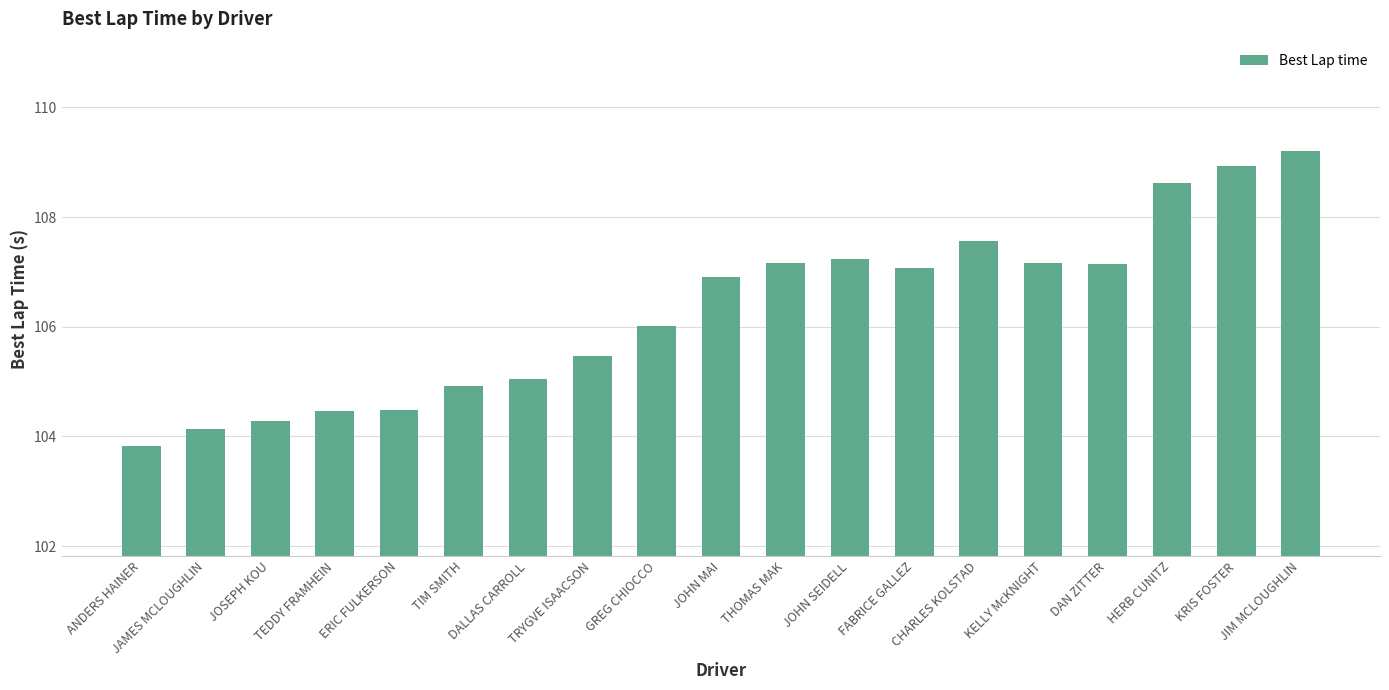

Approximately how many times larger is the value at DAN ZITTER compared to FABRICE GALLEZ?

1.0